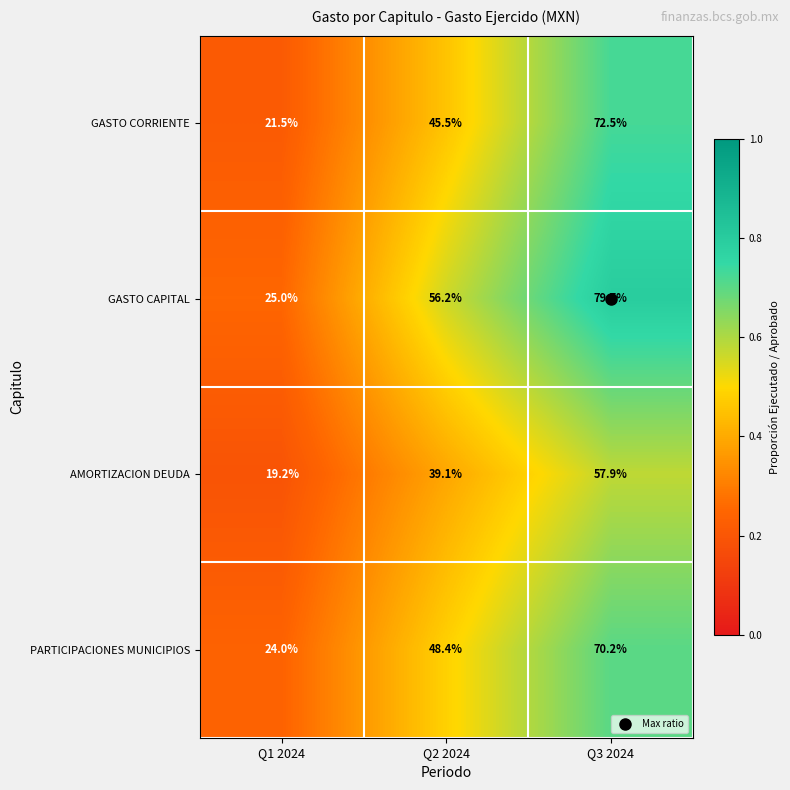

The PARTICIPACIONES MUNICIPIOS series shows 14.0 at Q1 2024. True or false?

False